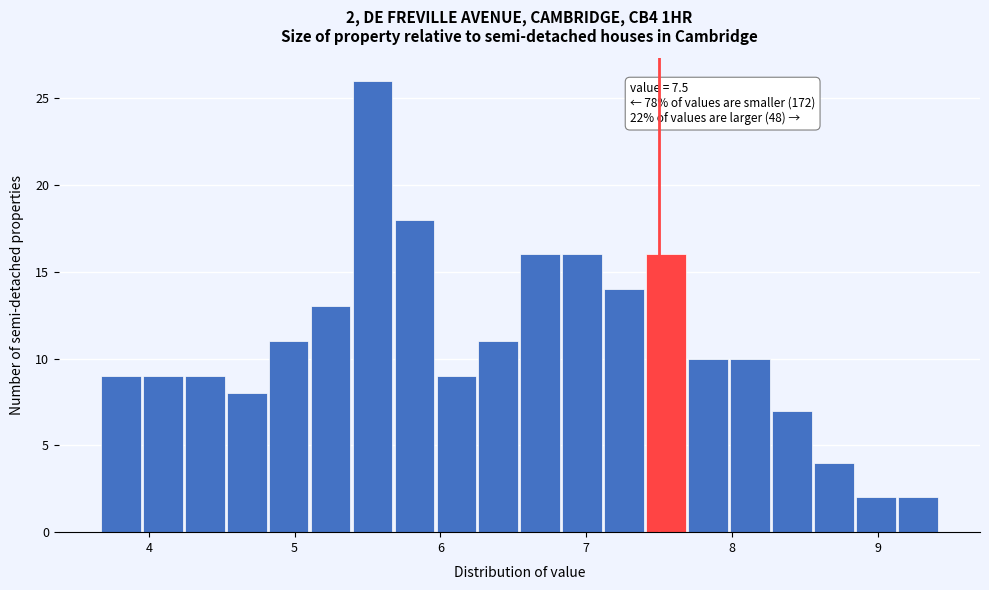

Around what value on the x-axis is the tallest bar? Give the approximate position of its centre, as read against the axis.

5.5